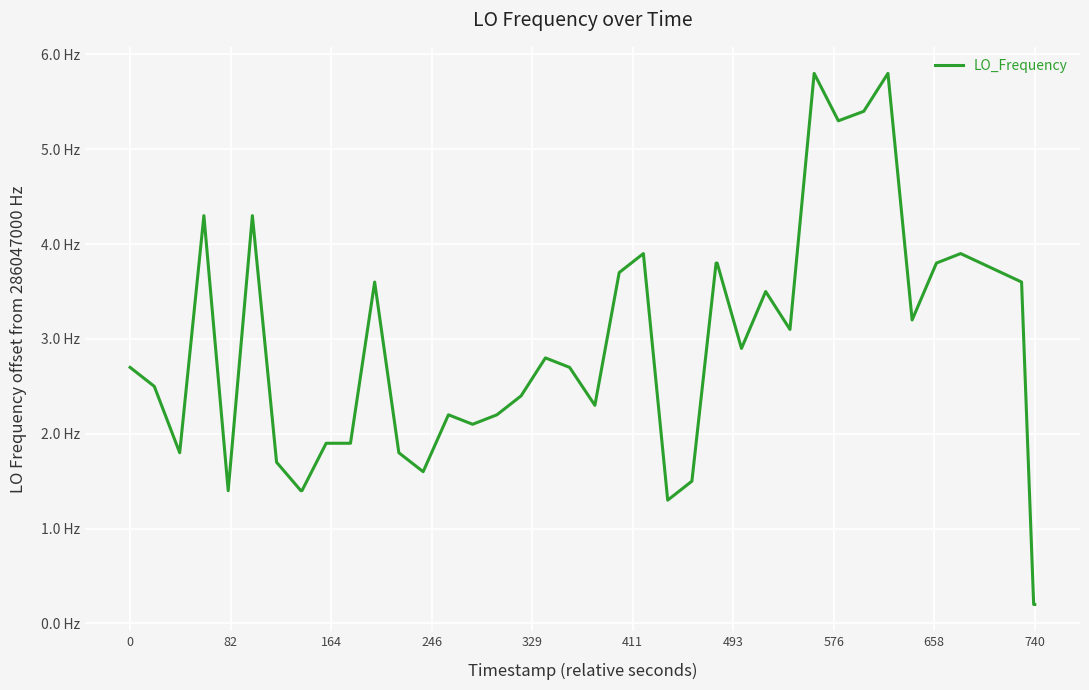

What is the sum of all values?

113.7